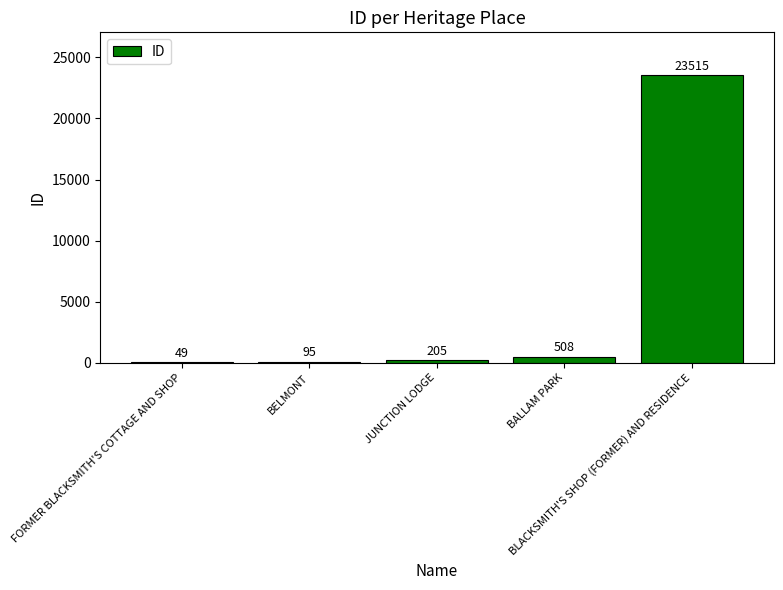

Read the value at BALLAM PARK, to the nearest 10.

510